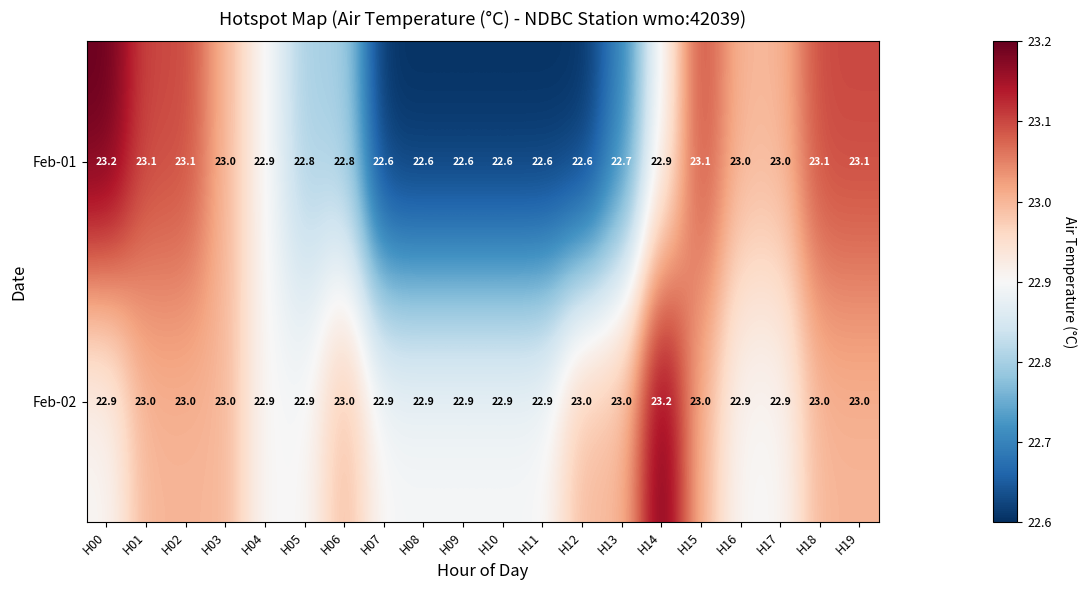

What is the minimum value shown in the chart?

22.6